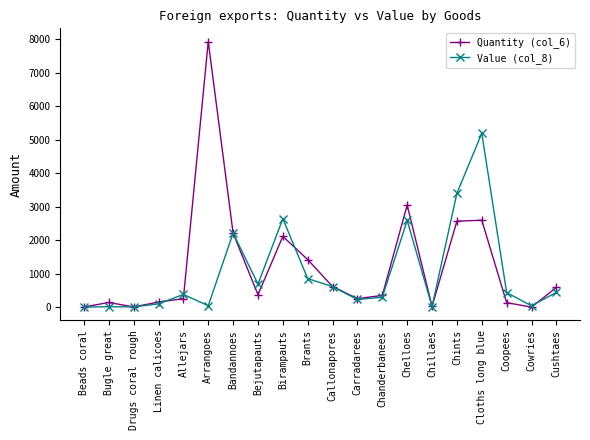

How many data points does each series have?

20